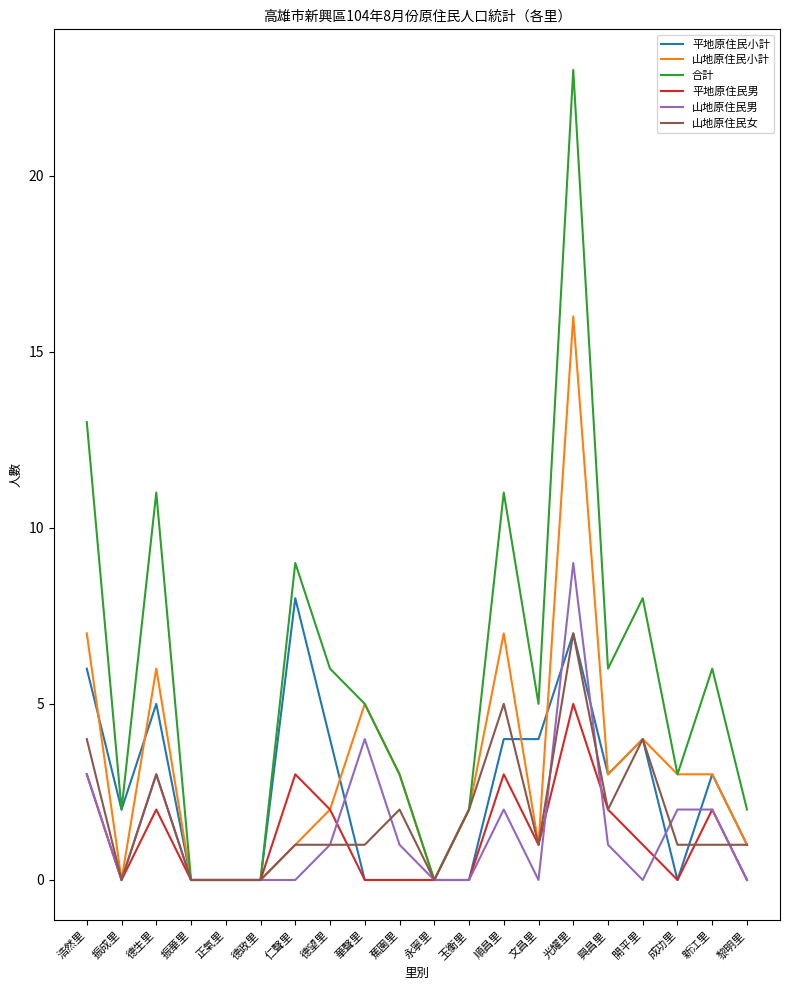

Where does the 山地原住民男 series first go above 1?

浩然里